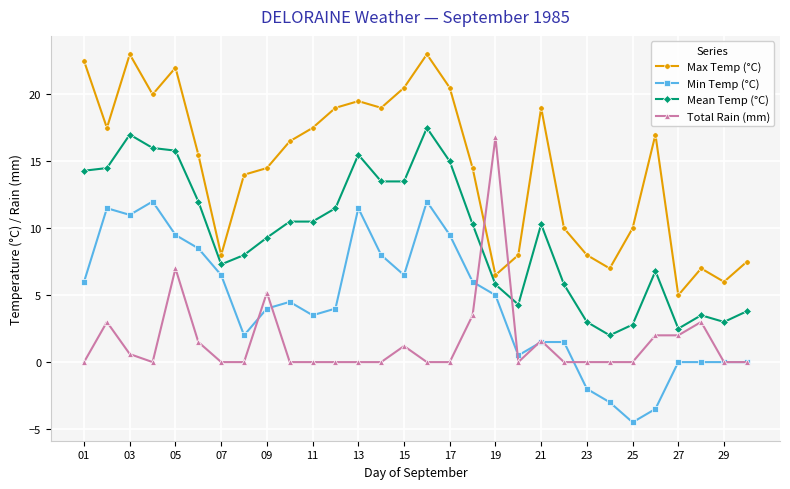

Which series has the largest total across all categories?

Max Temp (°C)